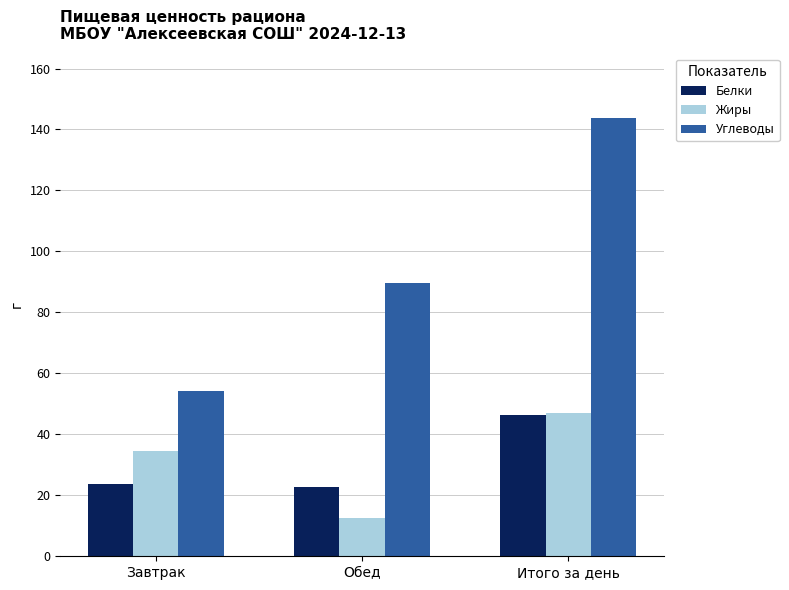

How many bars are there in total?

9